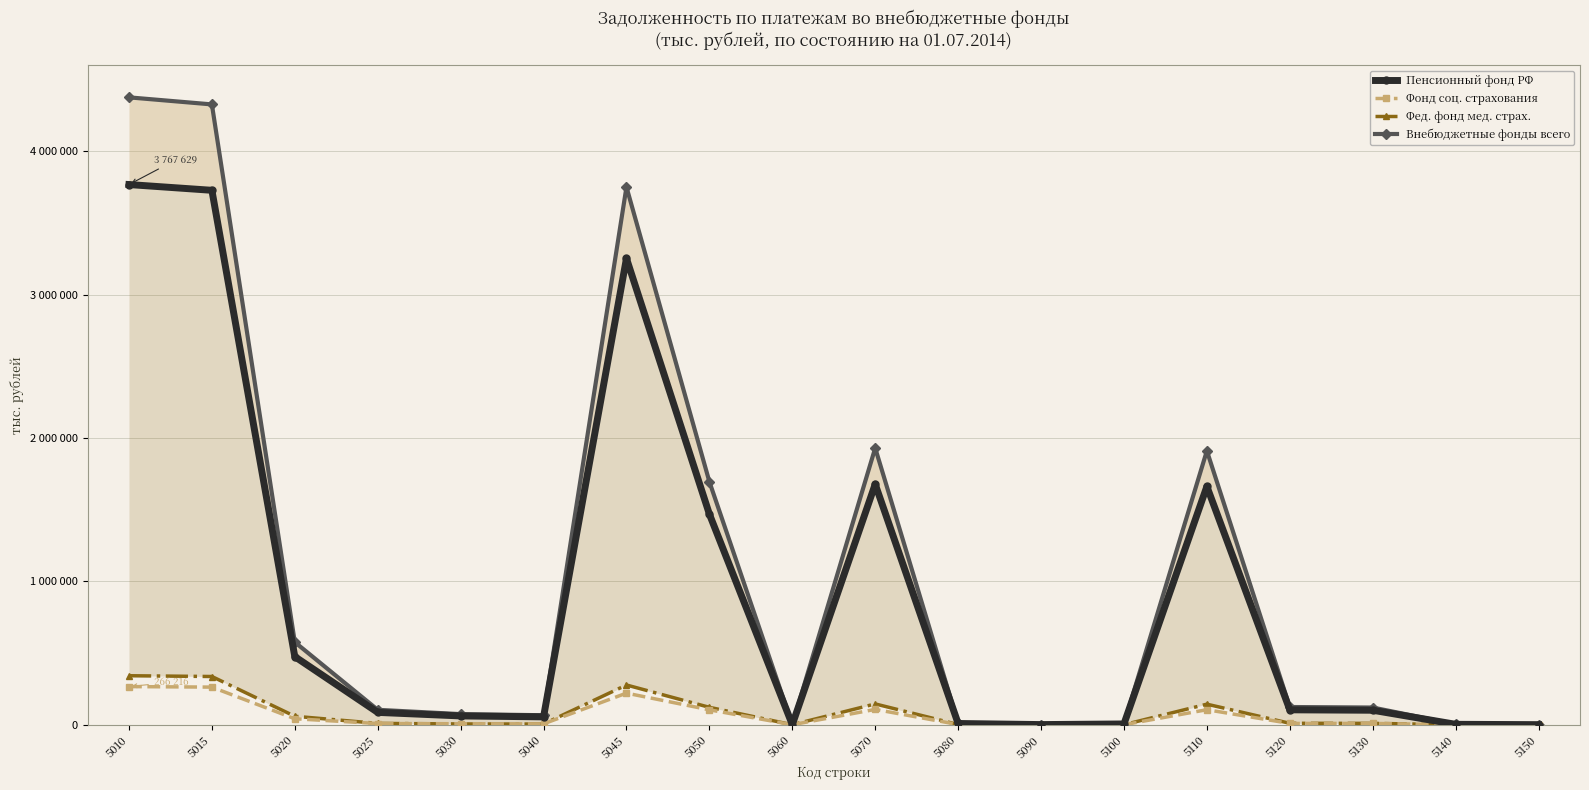

Does the chart have visible grid lines?

Yes